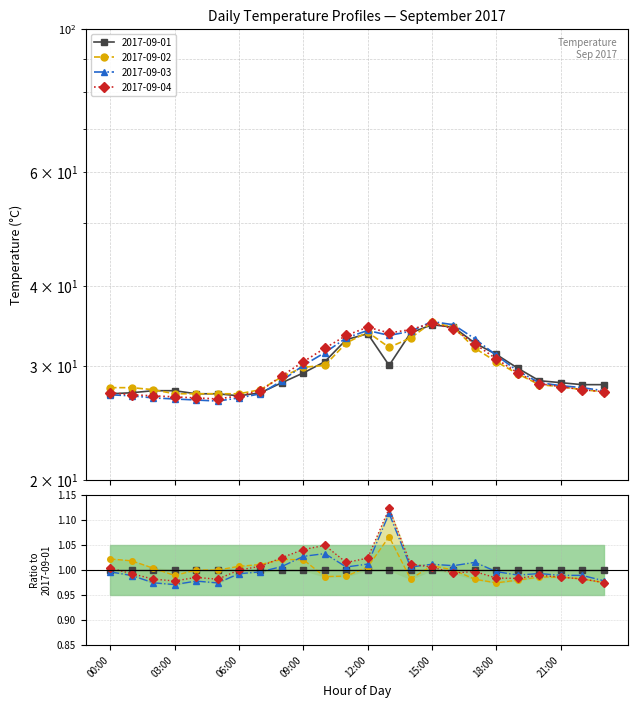

Is it true that 2017-09-04 equals 12.8 at 16:00?

False